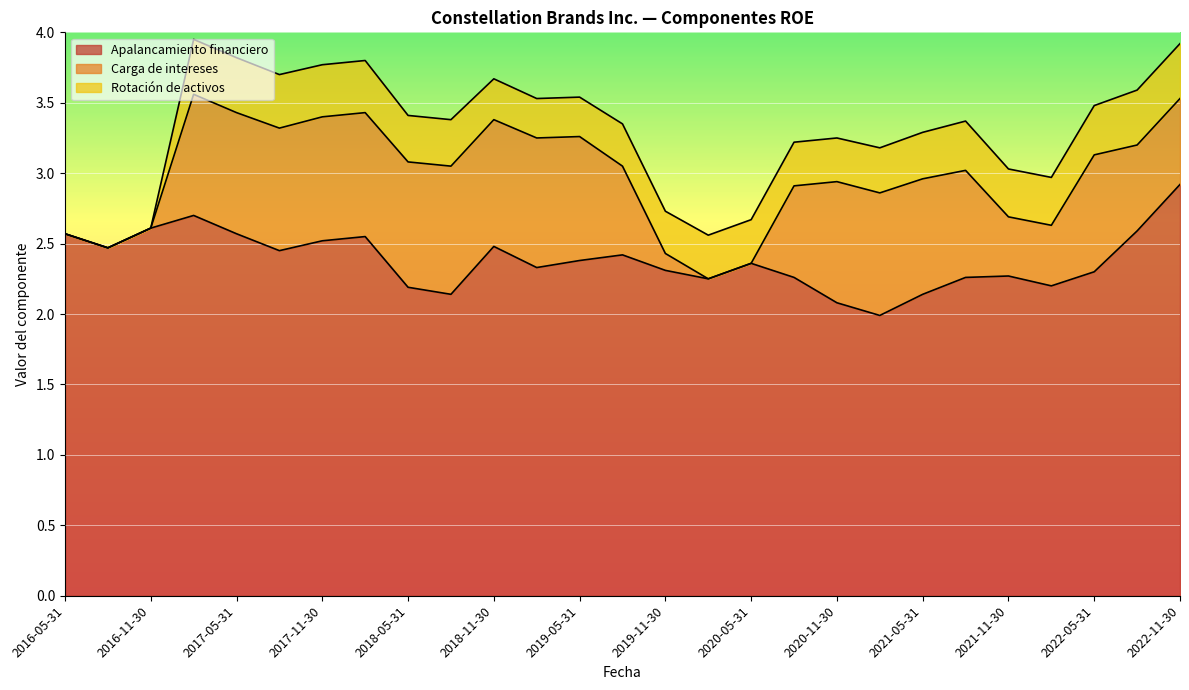

At which label does Rotación de activos reach its minimum?

2016-05-31